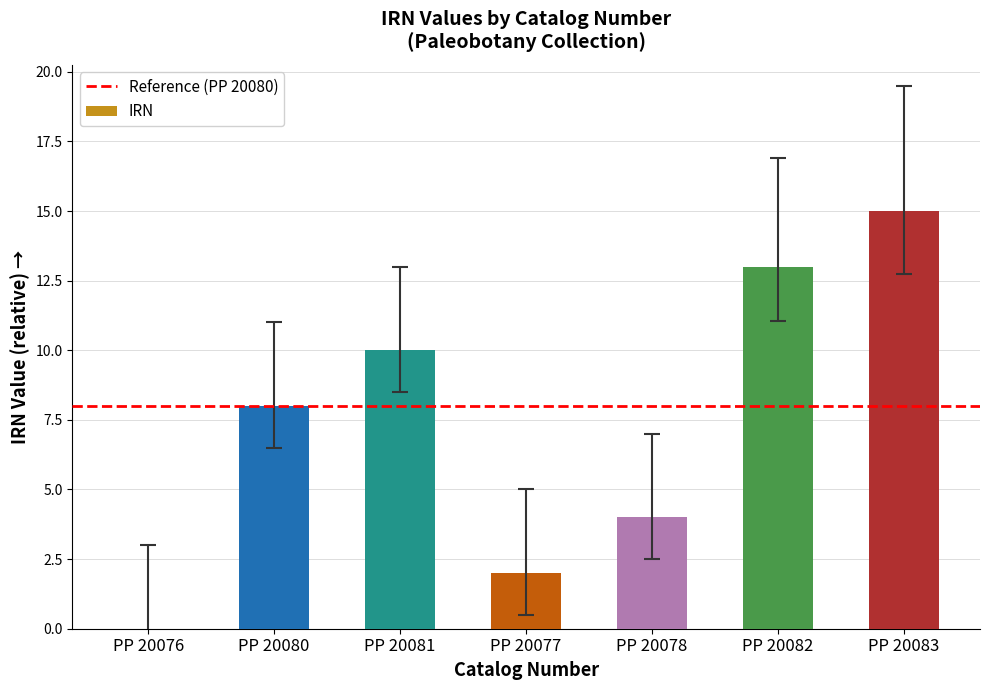

Reading left to right, what are all the values shown in this chart?

PP 20076=0	PP 20080=8	PP 20081=10	PP 20077=2	PP 20078=4	PP 20082=13	PP 20083=15